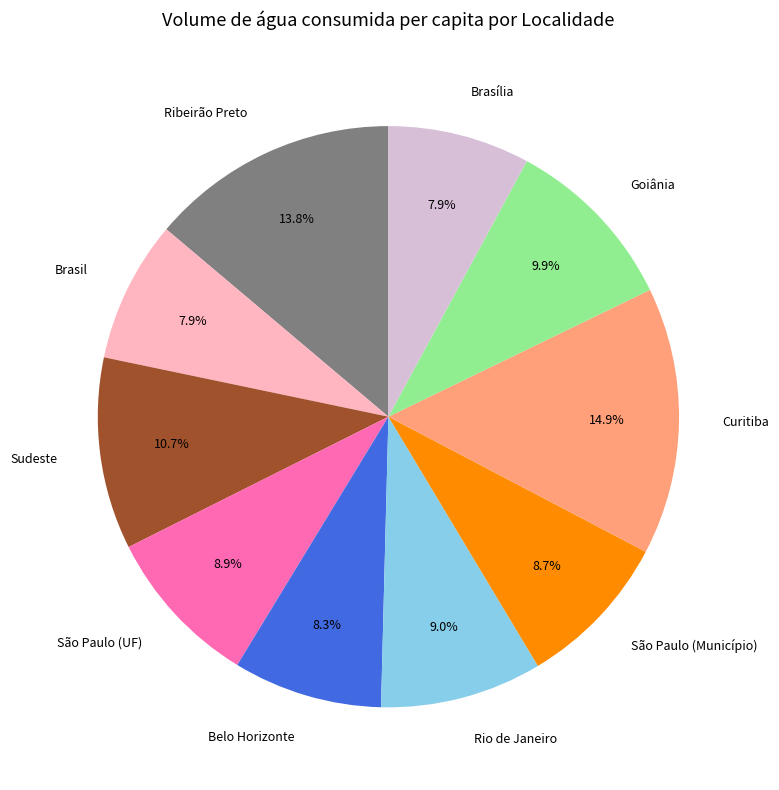

Count the number of slices in the pie.

10